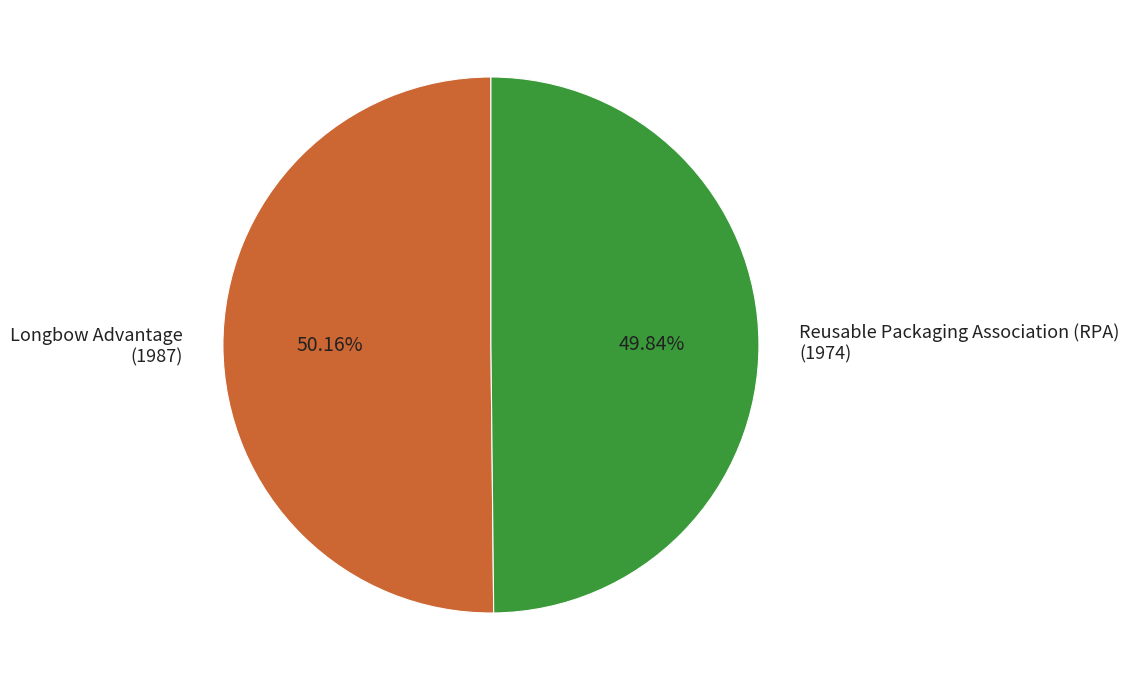

Does any single category account for the majority?

Yes